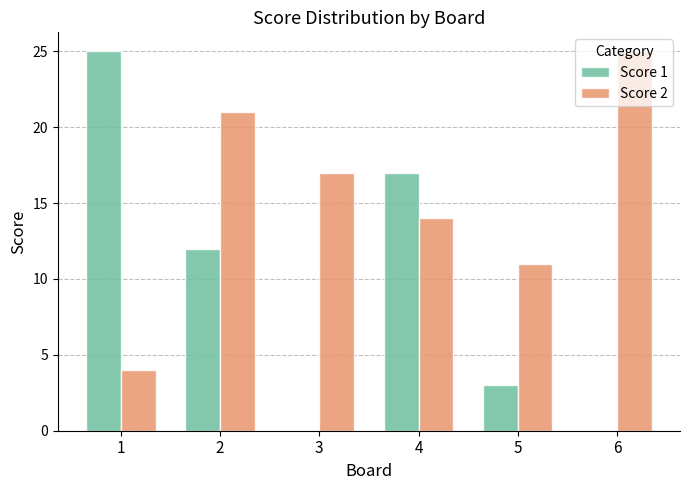

Which series changed the most between 1 and 2?

Score 2